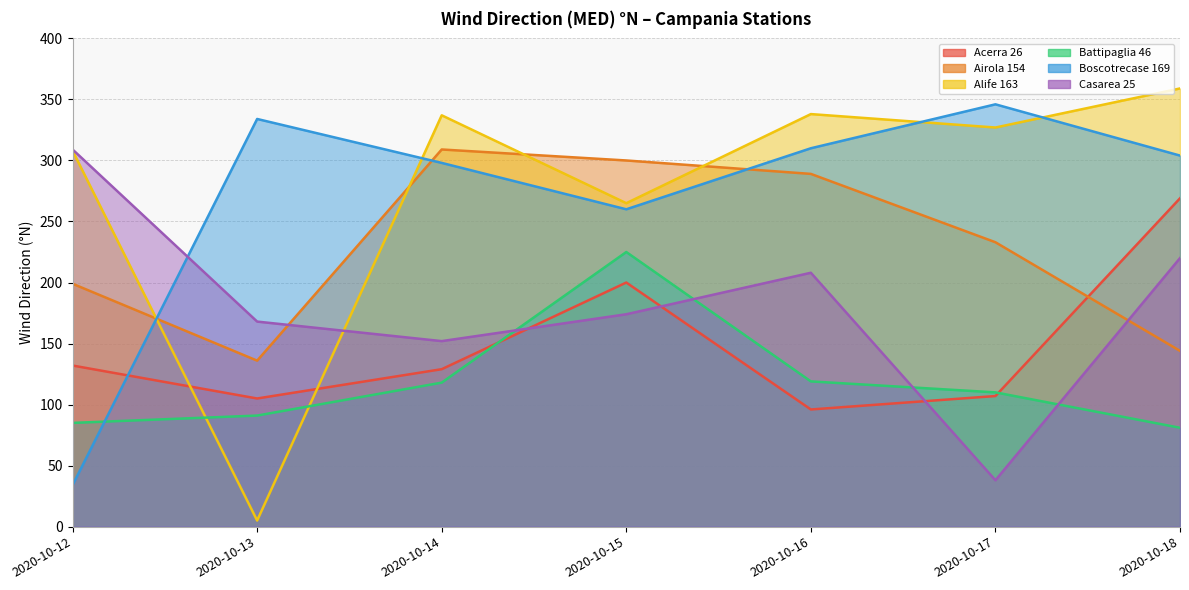

What is the value of the Acerra 26 point at the 6th from the left?

107